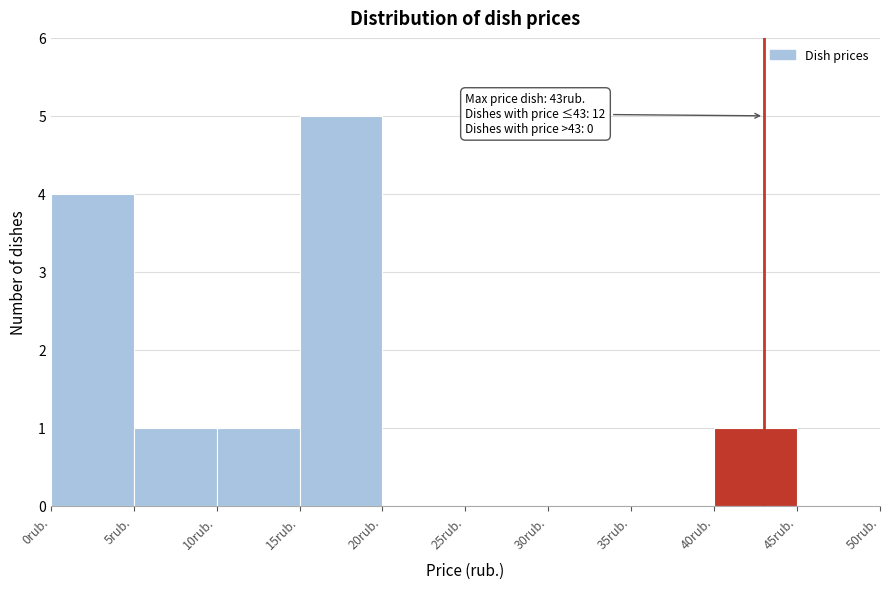

Which range on the x-axis has the tallest bar?

15 to 20